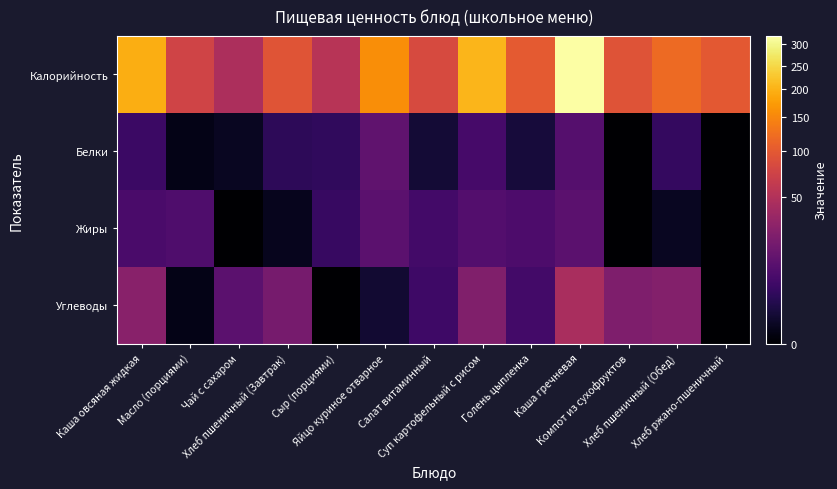

At which category is the sum across all series the highest?

Каша гречневая